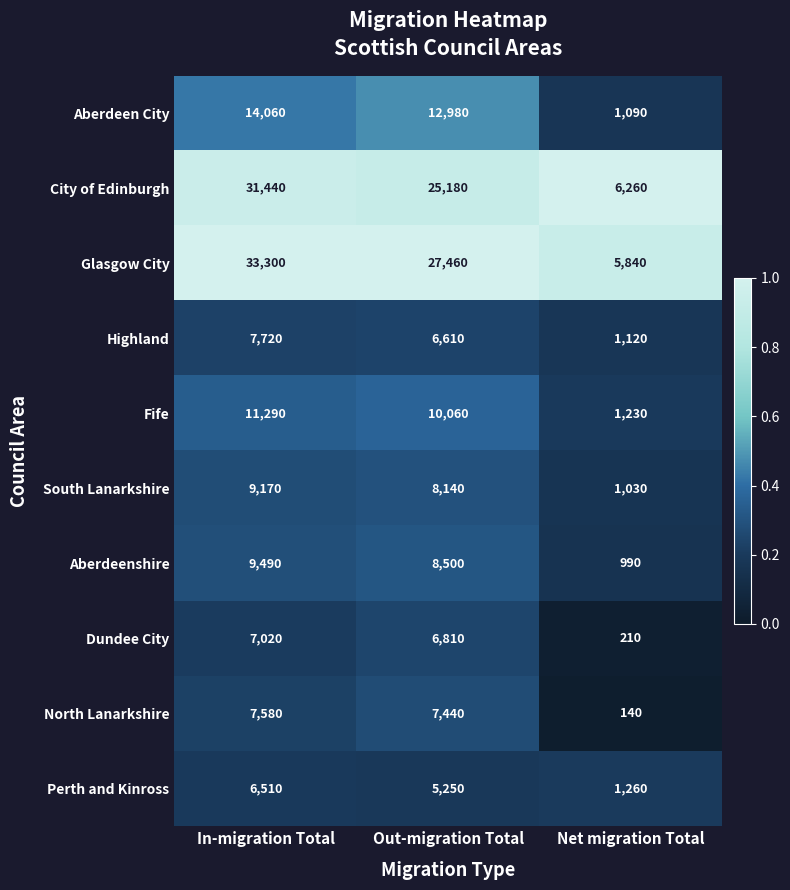

What is the spread (max minus min) of values at Net migration Total?

6120